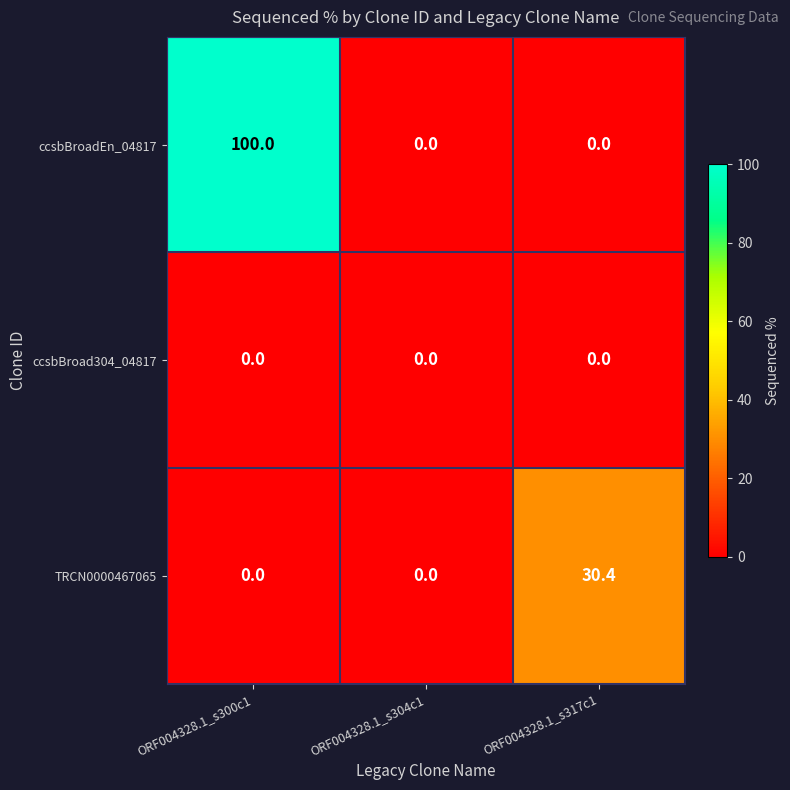

Which series changed the most between ORF004328.1_s300c1 and ORF004328.1_s304c1?

ccsbBroadEn_04817